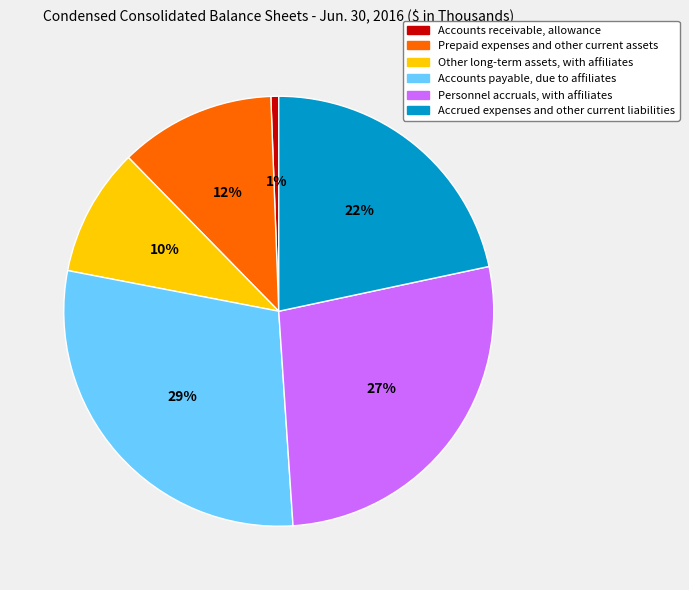

Count the number of slices in the pie.

6